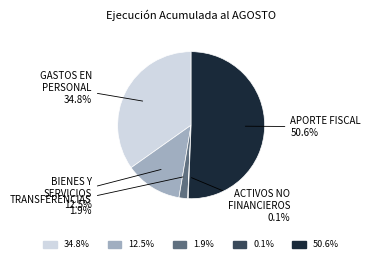

Which slice represents more than half of the pie?

APORTE FISCAL